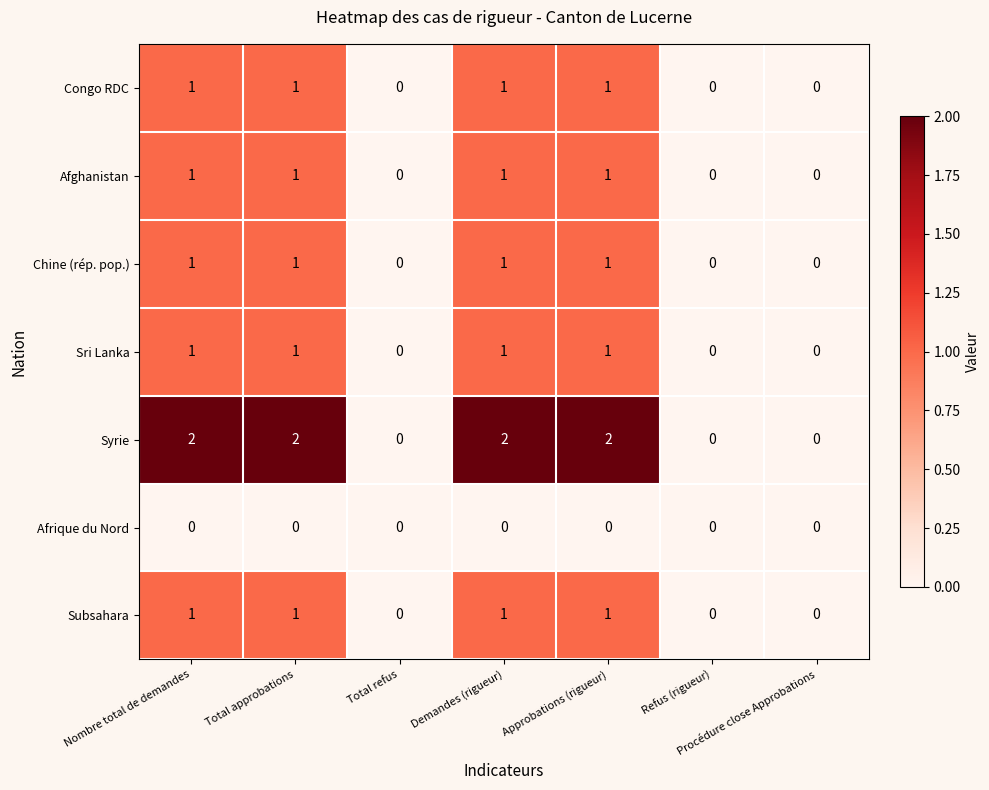

Count the Afghanistan values in the range 0 to 1.

7